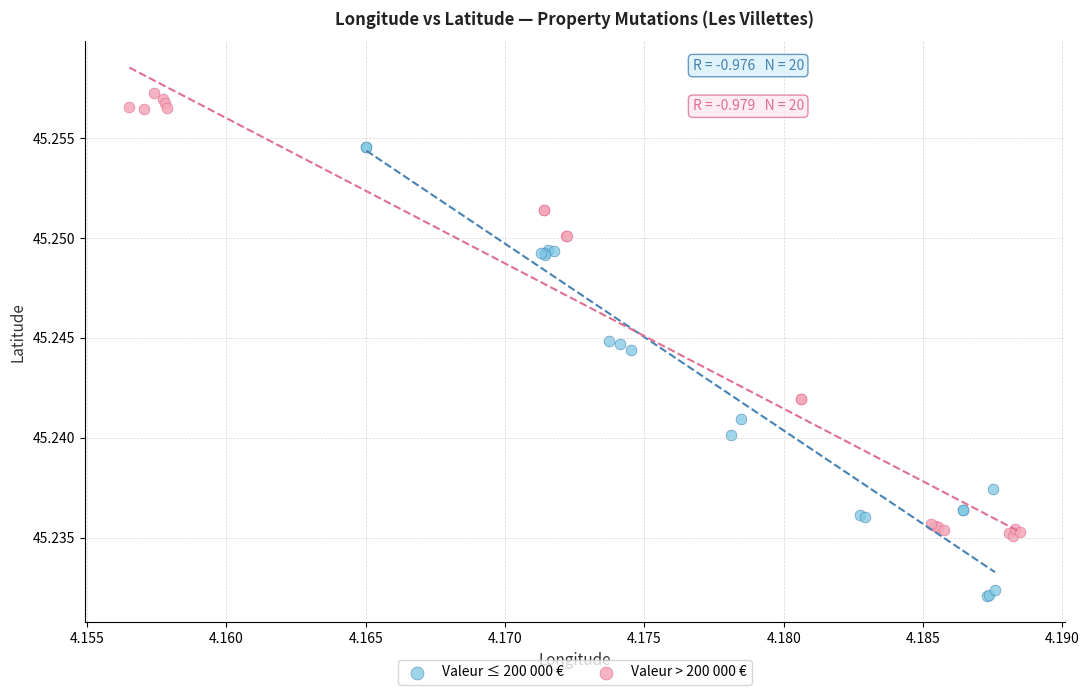

Which series contains the highest Y value?

Valeur > 200 000 €